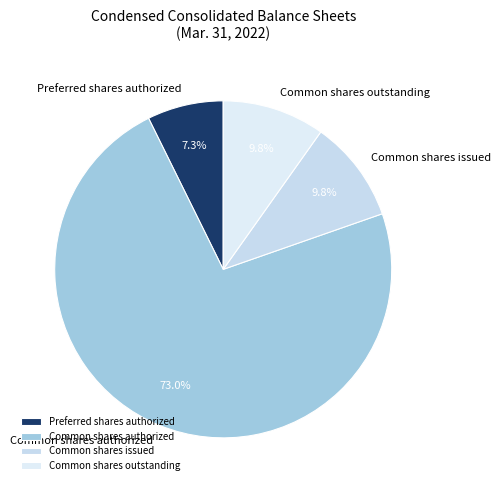

Is Common shares authorized the majority of the pie?

Yes